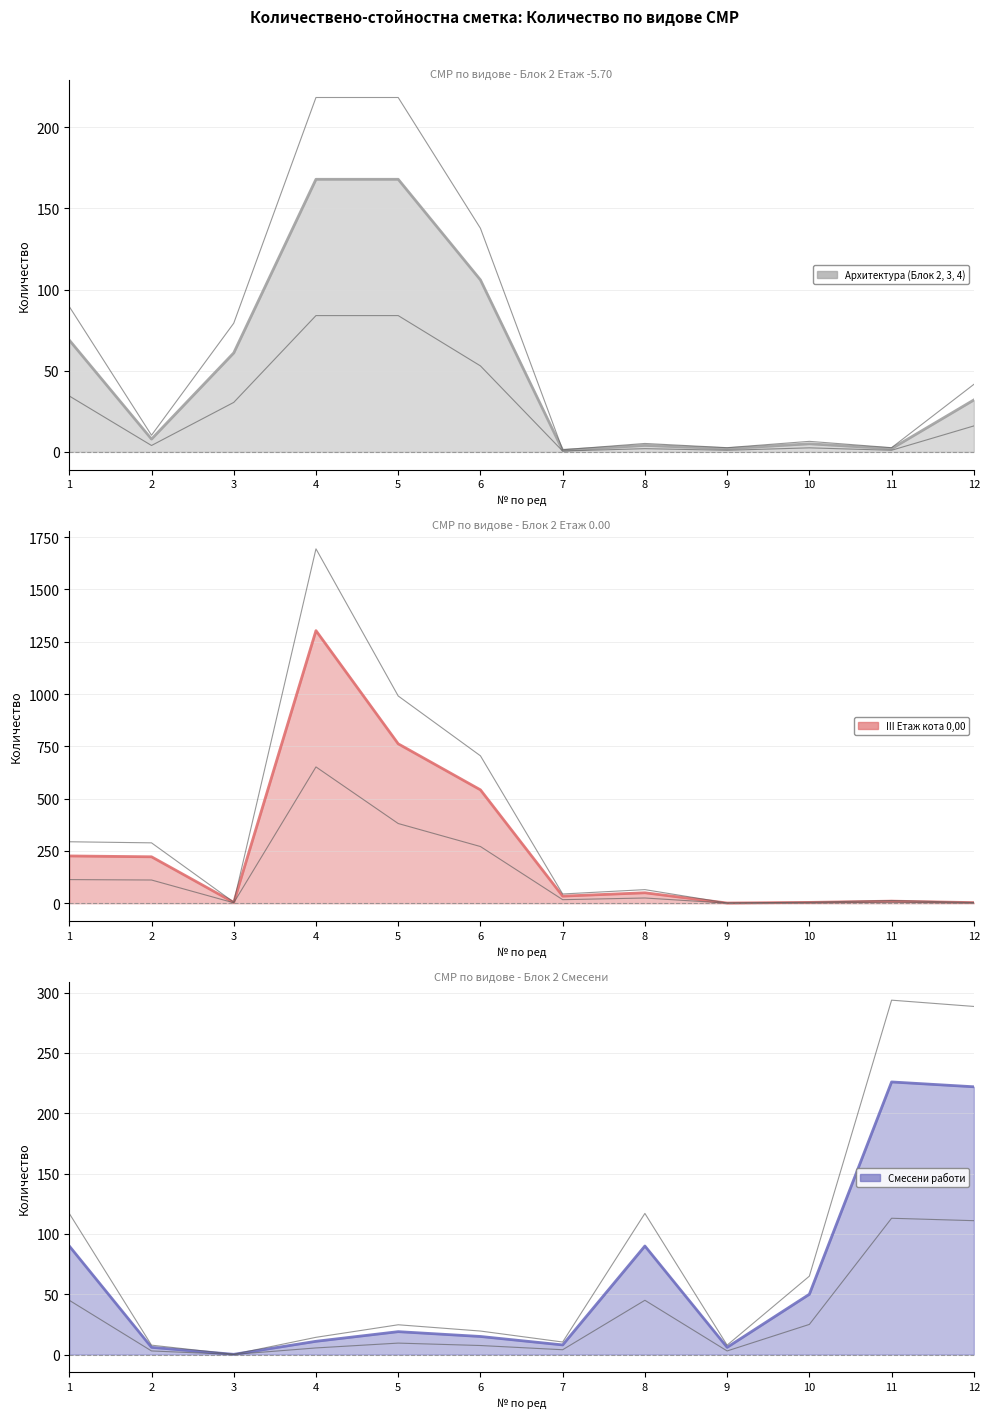

What is the value of the III Етаж кота 0,00 (лиг) point at the 9th from the left?

1.0